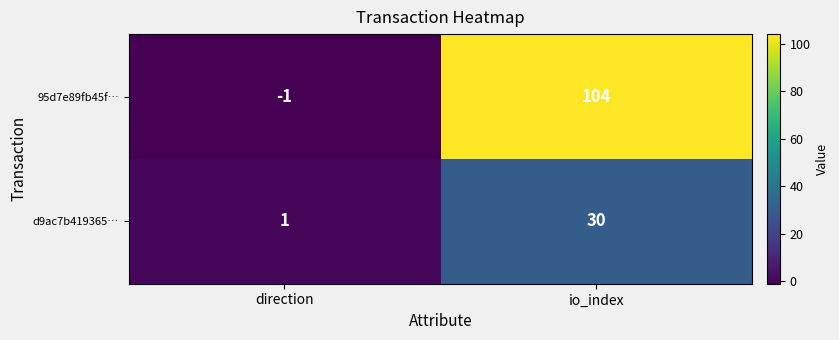

What is the sum of all 95d7e89fb45f… values?

103